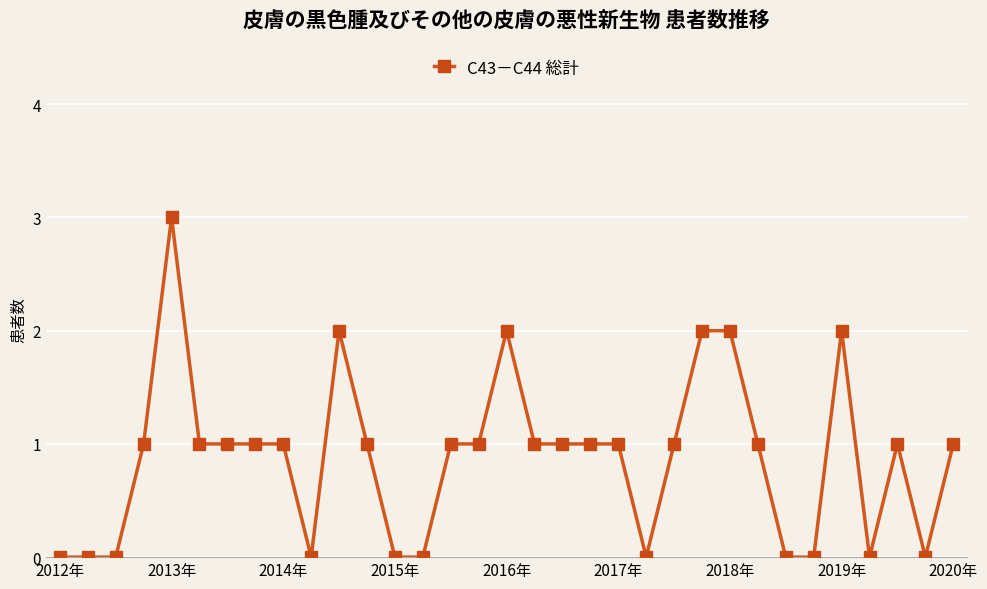

Reading left to right, transcribe all the data shown in this chart.

0	0	0	1	3	1	1	1	1	0	2	1	0	0	1	1	2	1	1	1	1	0	1	2	2	1	0	0	2	0	1	0	1